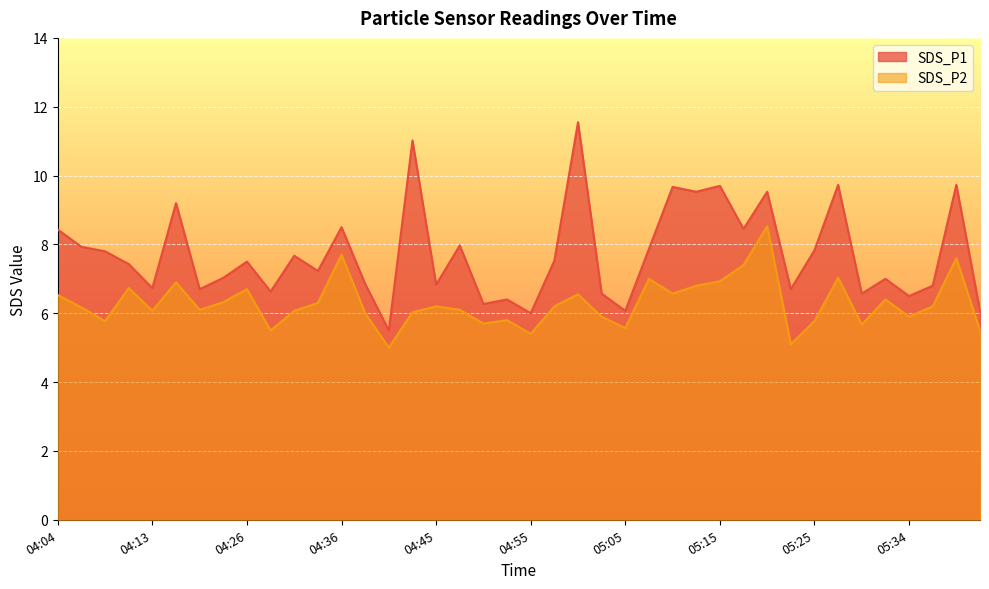

What is the difference between the highest and lowest values at 04:48?

1.9